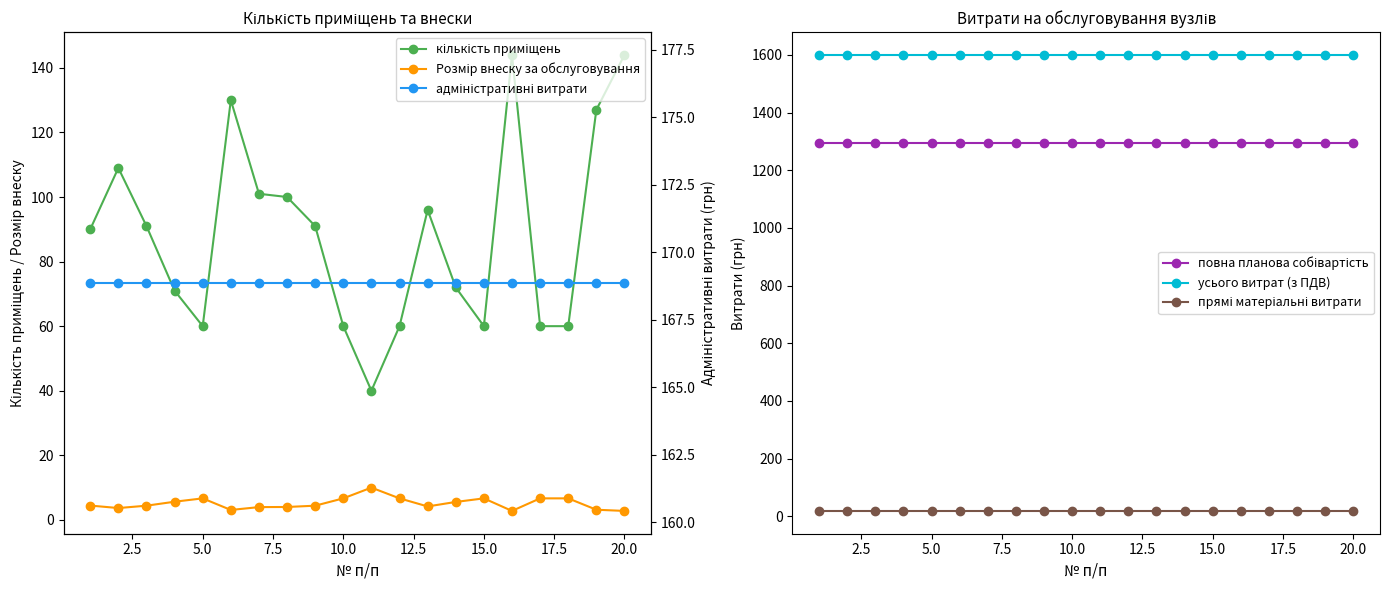

Which series has the widest spread of values?

кількість приміщень